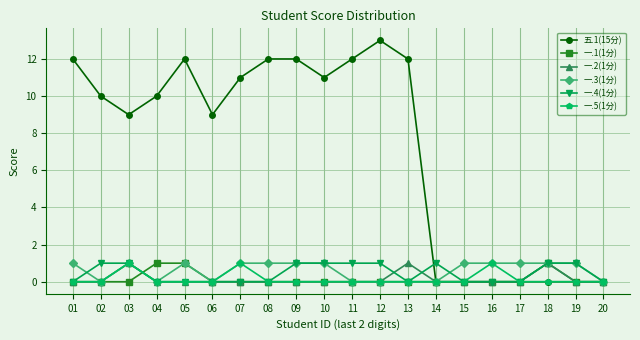

True or false: 一.4(1分) has more than 0 interior local peaks.

True